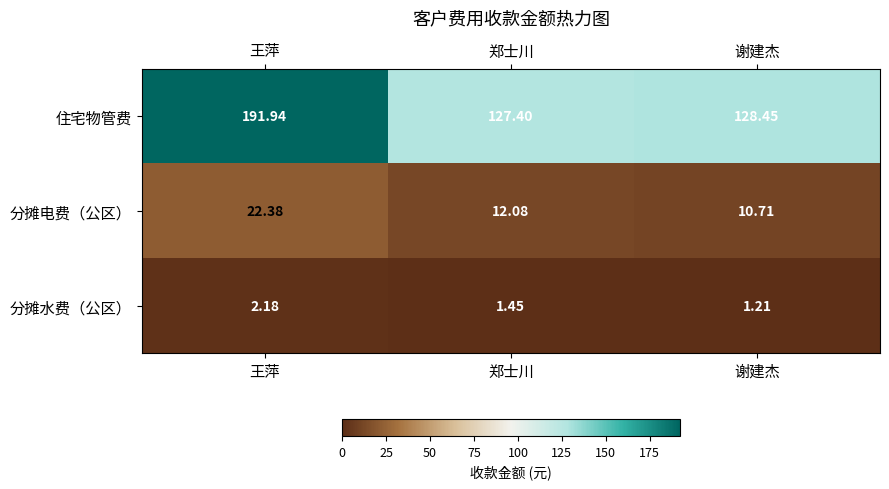

Which series has the widest spread of values?

住宅物管费